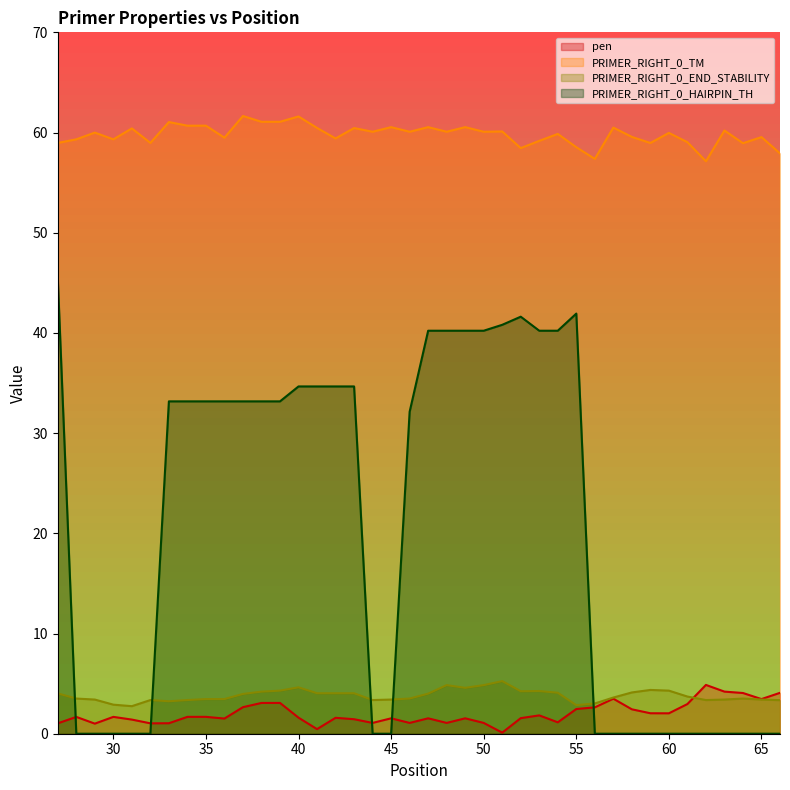

Which category has the lowest value across all series?

28